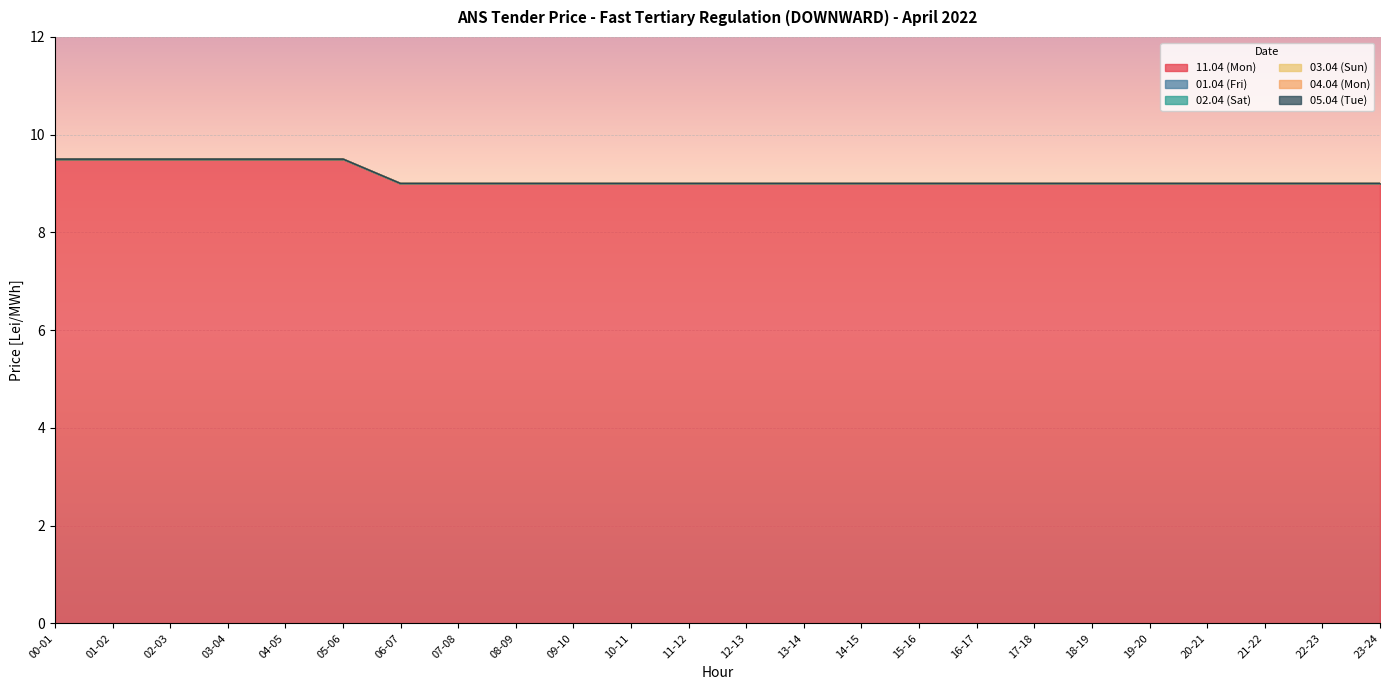

The value of 05.04 (Tue) at 13-14 is 0.0. True or false?

True